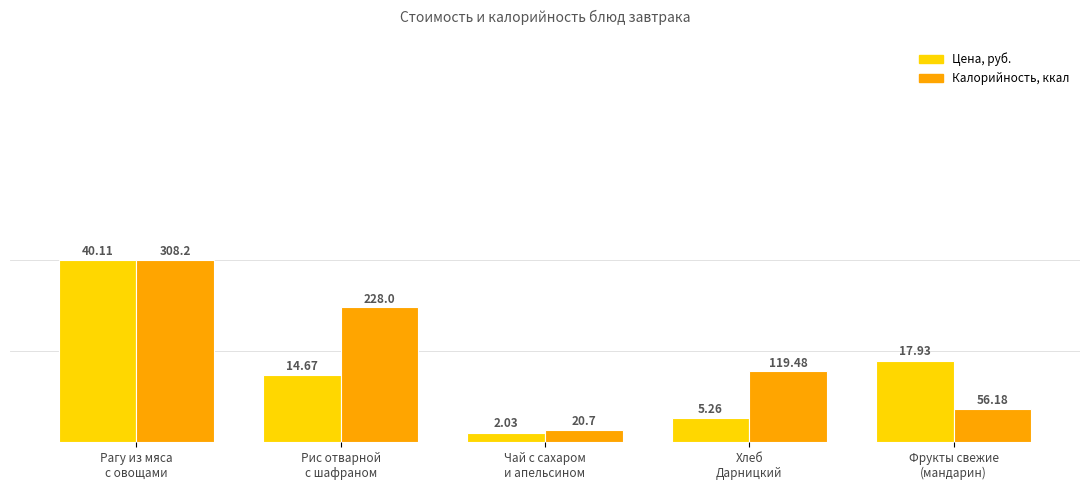

Reading left to right, what are all the values shown in this chart?

Precio, rub.: Рагу из мяса
с овощами=40.1	Рис отварной
с шафраном=14.7	Чай с сахаром
и апельсином=2.0	Хлеб
Дарницкий=5.3	Фрукты свежие
(мандарин)=17.9
Kcal: Рагу из мяса
с овощами=308.2	Рис отварной
с шафраном=228.0	Чай с сахаром
и апельсином=20.7	Хлеб
Дарницкий=119.5	Фрукты свежие
(мандарин)=56.2